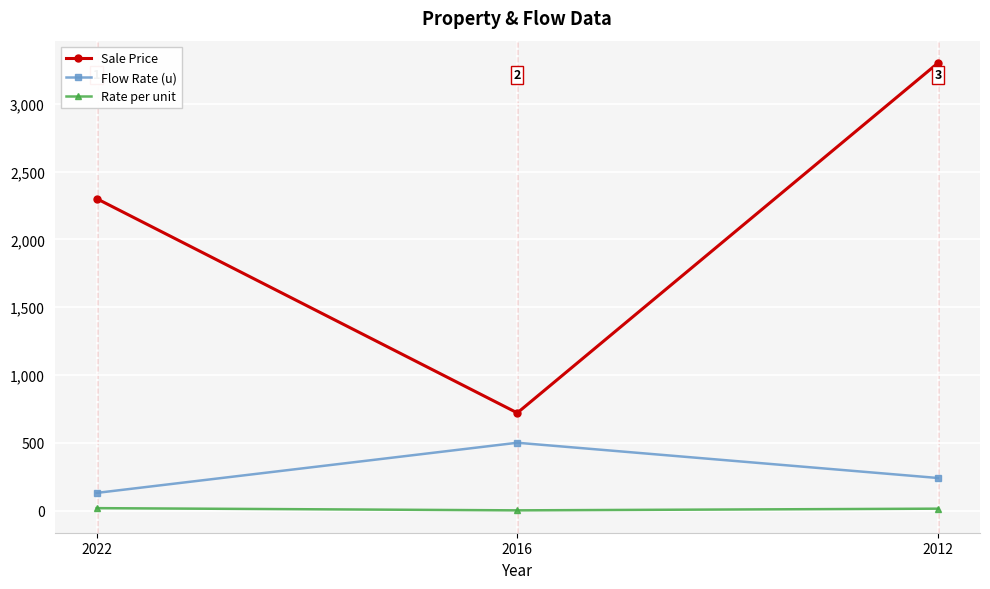

Rank the categories by Sale Price value from lowest to highest.

2016, 2022, 2012